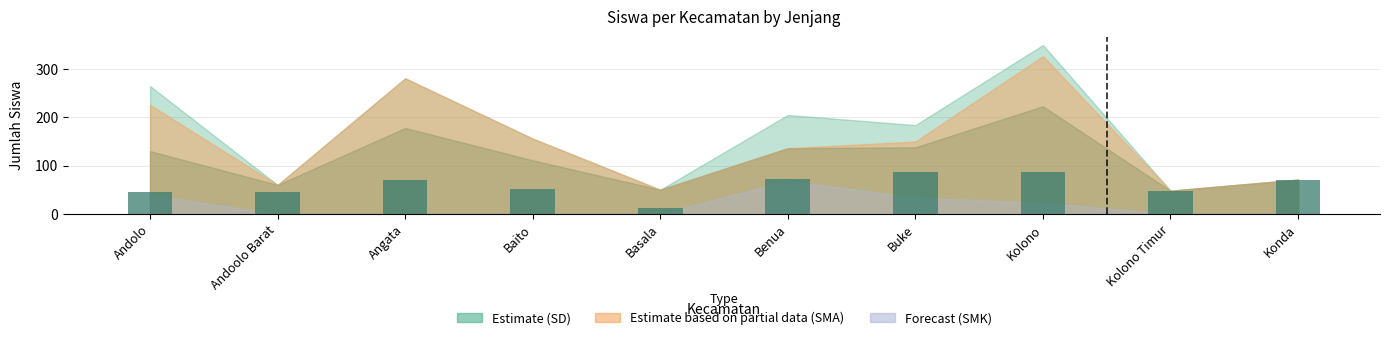

Read the value at Kolono.

86